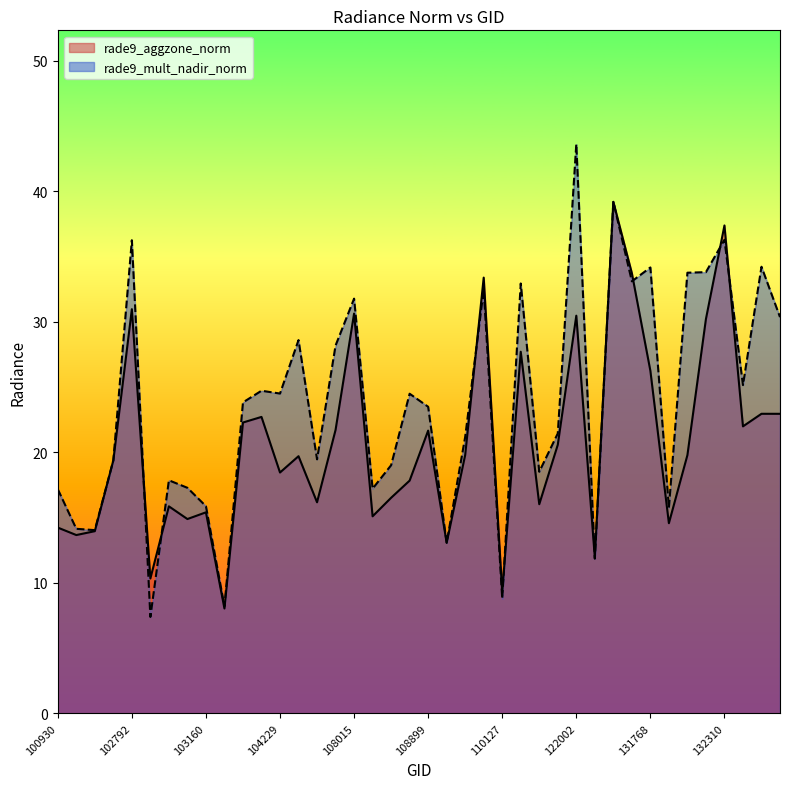

Reading left to right, list all the values displayed in this chart.

rade9_aggzone_norm: 14.2	13.7	14.0	19.4	31.0	10.3	15.9	14.9	15.4	8.0	22.3	22.7	18.4	19.7	16.2	21.7	30.6	15.1	16.5	17.8	21.7	13.1	19.8	33.4	9.3	27.7	16.0	20.6	30.5	11.9	39.2	33.7	26.2	14.6	19.8	30.2	37.4	22.0	22.9	22.9
rade9_mult_nadir_norm: 17.2	14.1	14.0	19.4	36.2	7.4	17.8	17.3	15.9	8.2	23.8	24.7	24.5	28.6	19.5	28.2	31.8	17.2	19.0	24.5	23.5	13.1	21.2	32.5	8.8	32.9	18.5	21.4	43.6	11.8	39.2	33.1	34.2	15.8	33.7	33.8	36.3	25.1	34.2	30.3